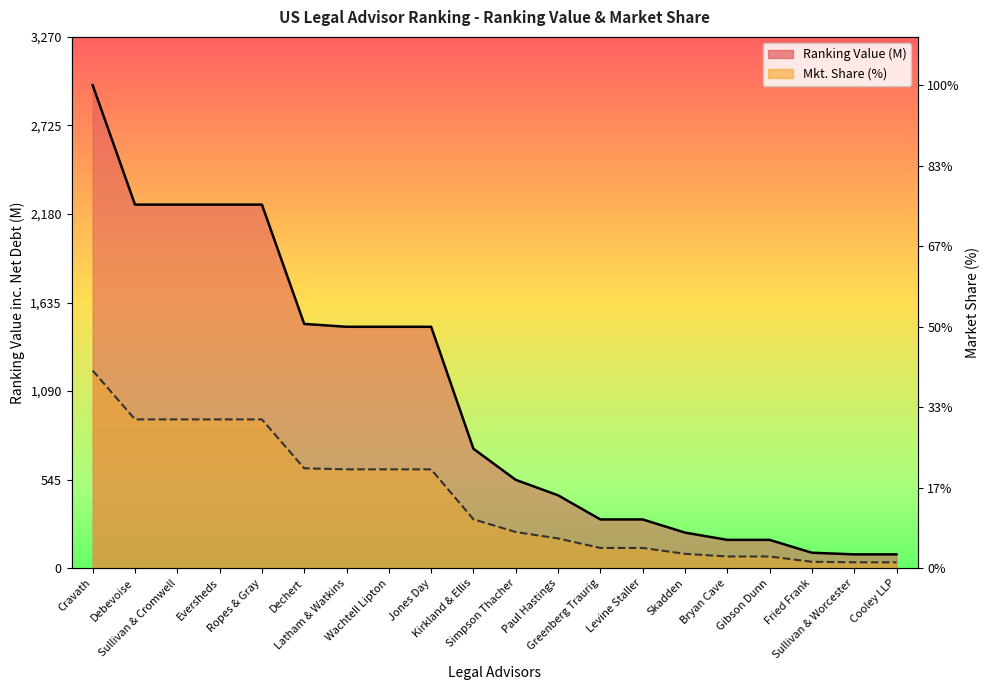

True or false: Ranking Value (M) and Mkt. Share (%) cross at least once.

False